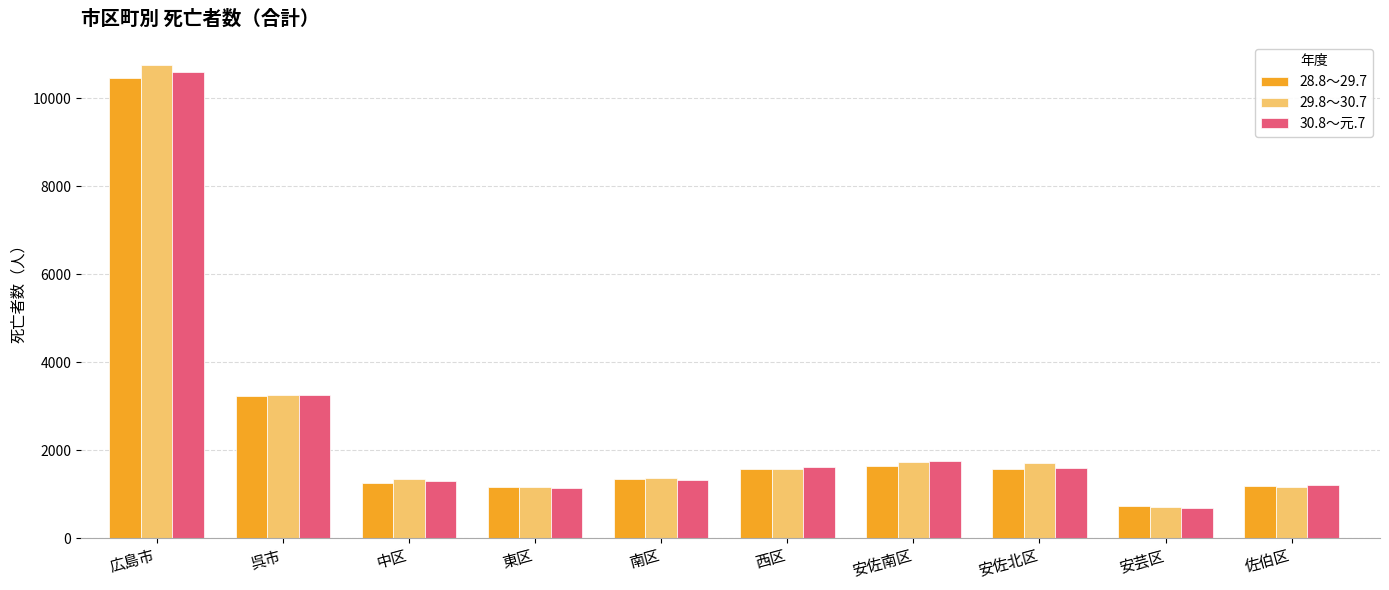

At which category does the chart reach its peak across all series?

広島市